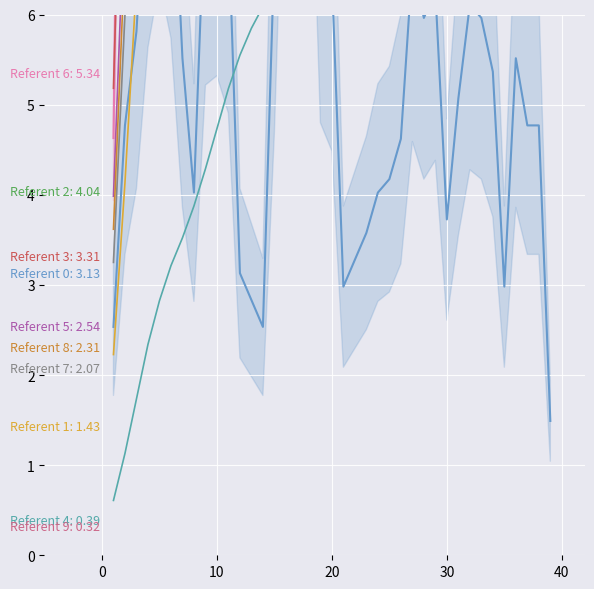

What is the maximum value shown in the chart?

200.8